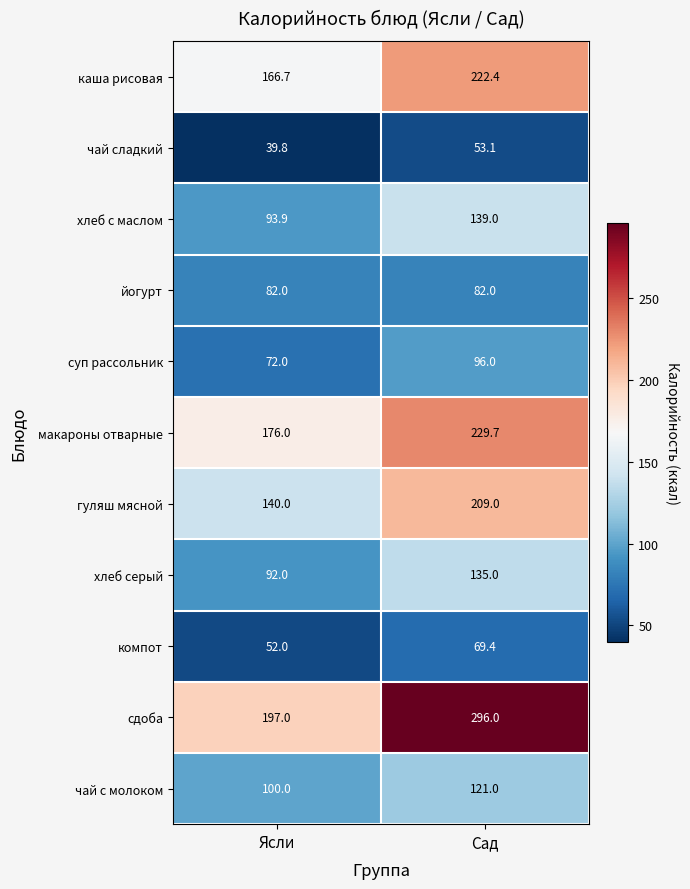

The йогурт series shows 82.0 at Сад. True or false?

True